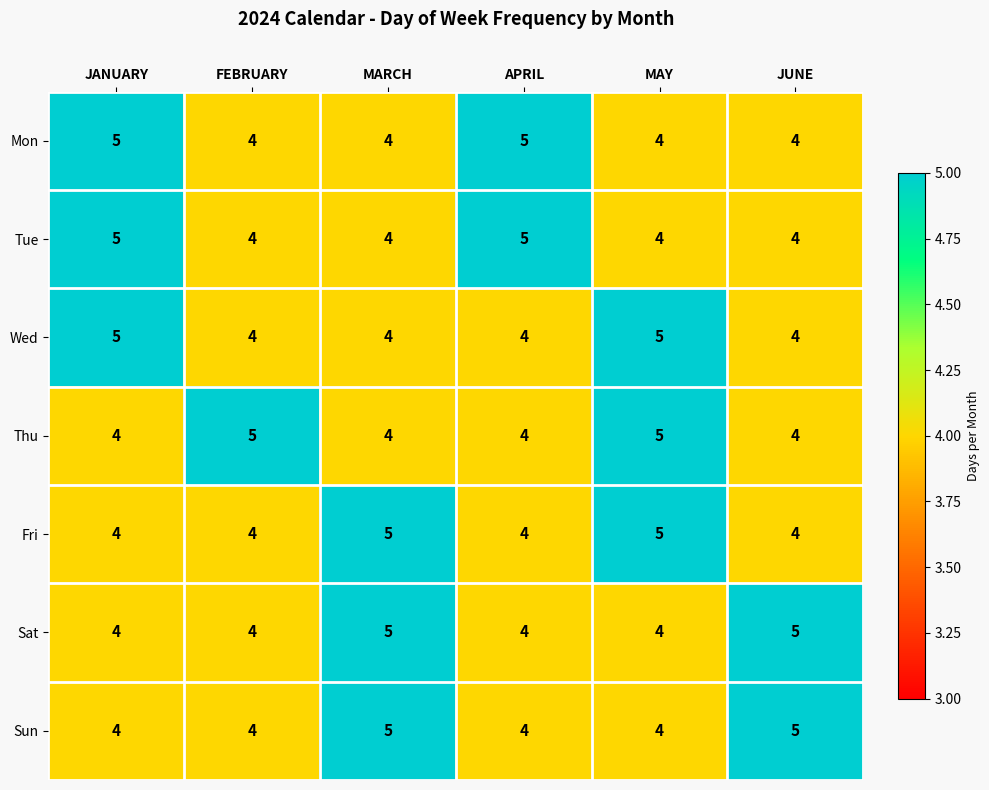

What is the difference between the highest and lowest values at JANUARY?

1